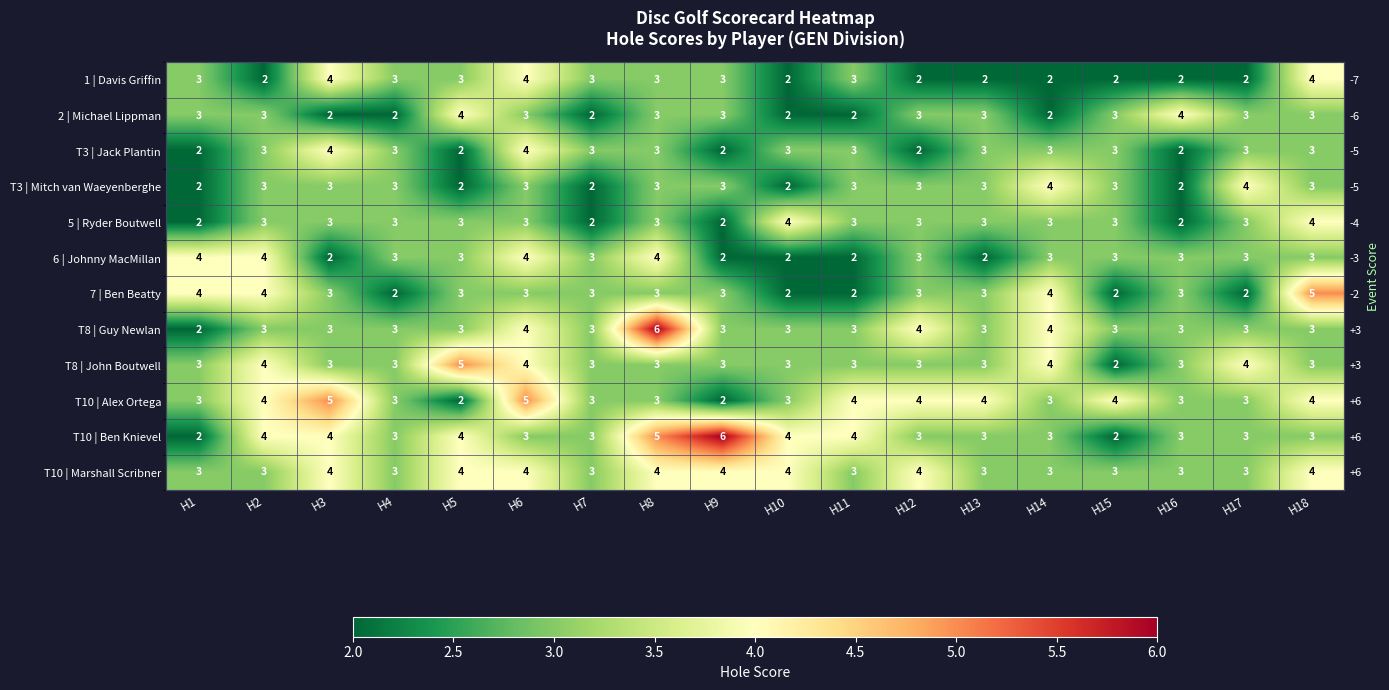

Rank the categories by T10 | Ben Knievel value from lowest to highest.

H1, H15, H4, H6, H7, H12, H13, H14, H16, H17, H18, H2, H3, H5, H10, H11, H8, H9